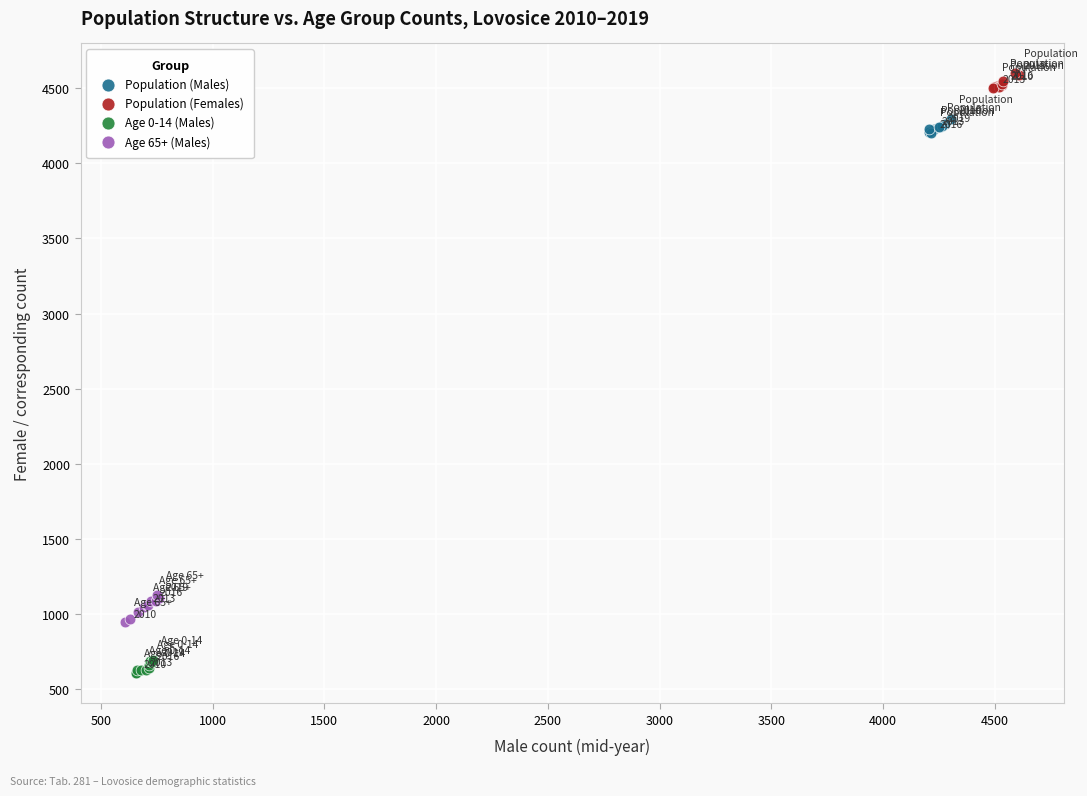

Which series contains the lowest Y value?

Age 0-14 (Males)